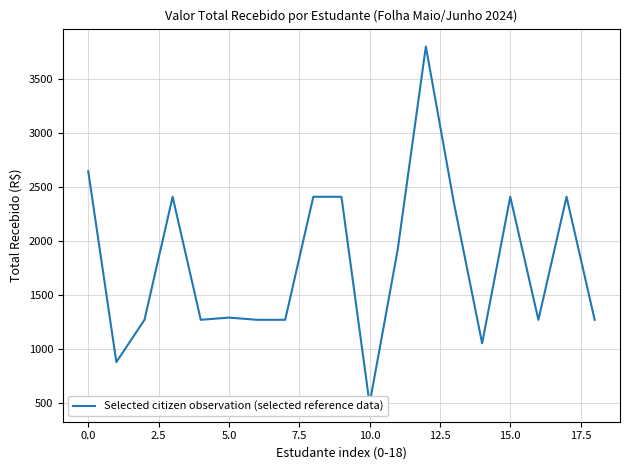

How many interior local peaks (higher than both neighbors) does the data have?

5